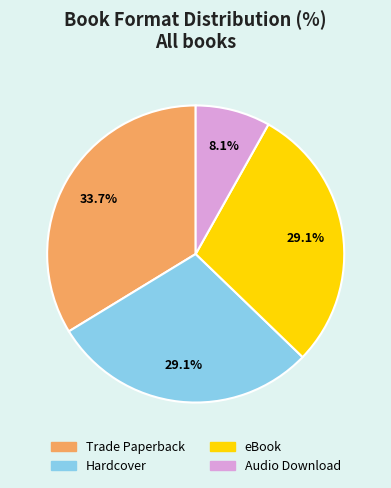

Count the number of slices in the pie.

4